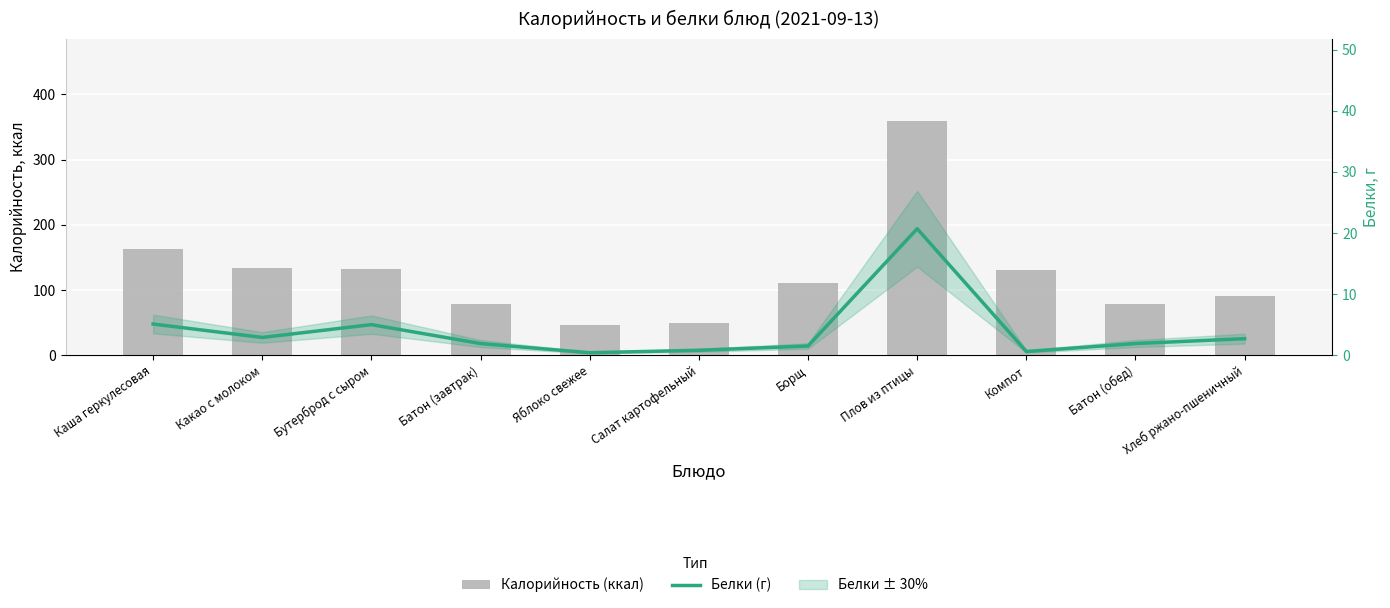

What is the highest value of the Белки (г) series?

20.7